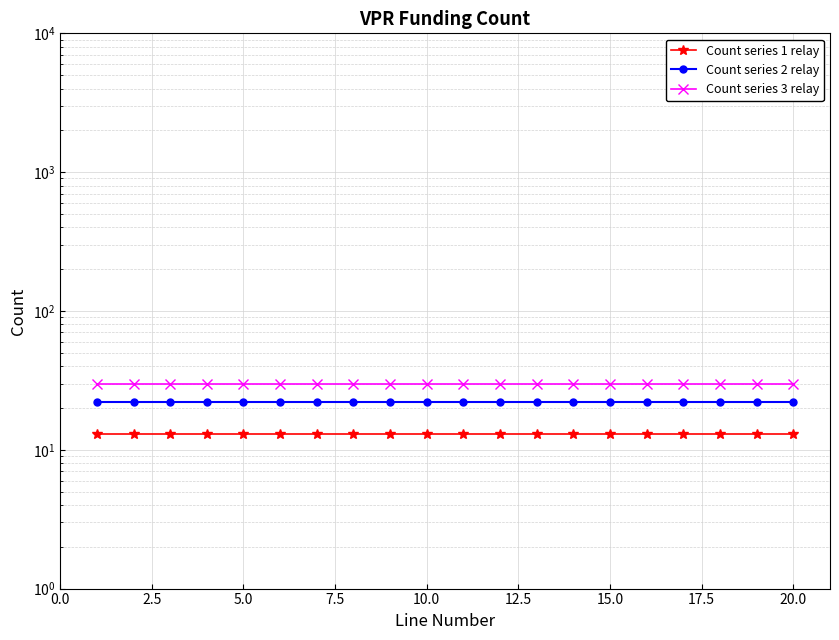

What is the average value of the Count series 2 relay series?

22